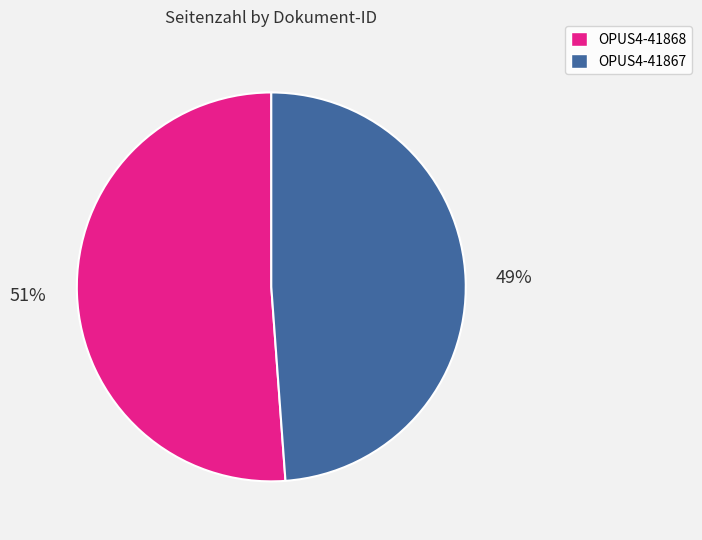

The OPUS4-41867 slice represents 60% of the pie. True or false?

False